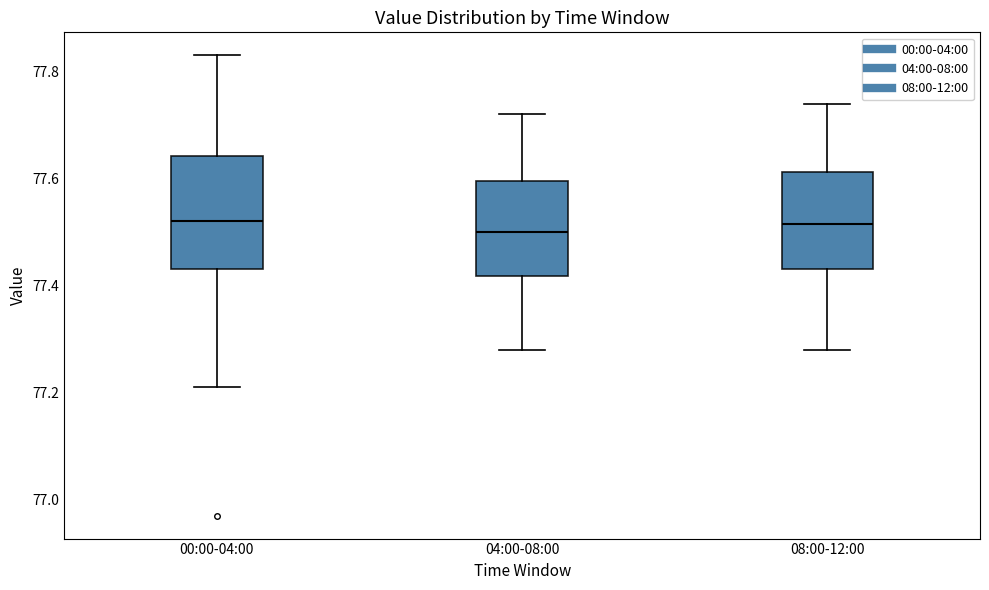

Comparing the boxes themselves (not the whiskers), which one is the tallest?

00:00-04:00